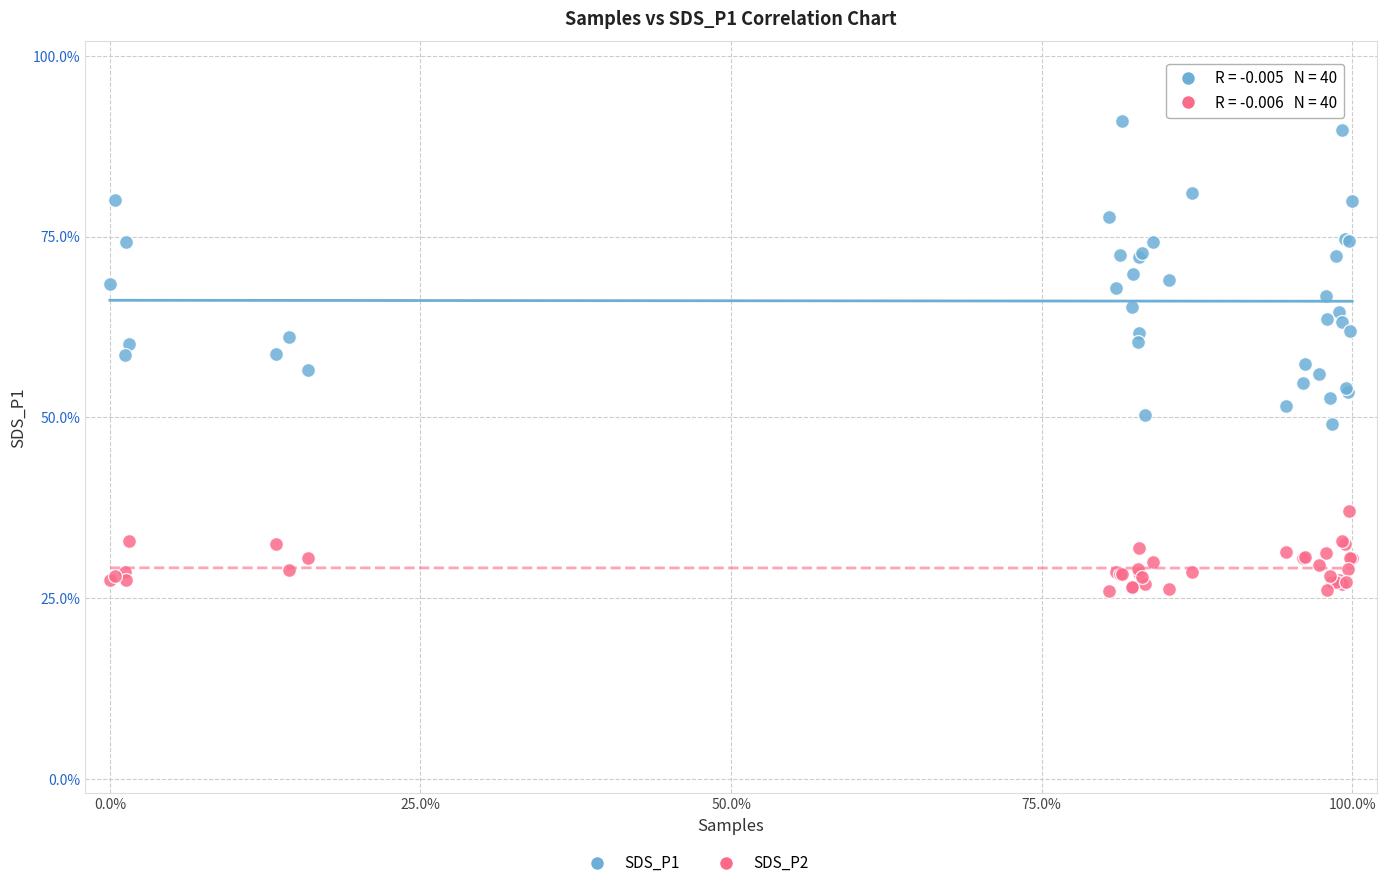

Which series contains the lowest Y value?

SDS_P2